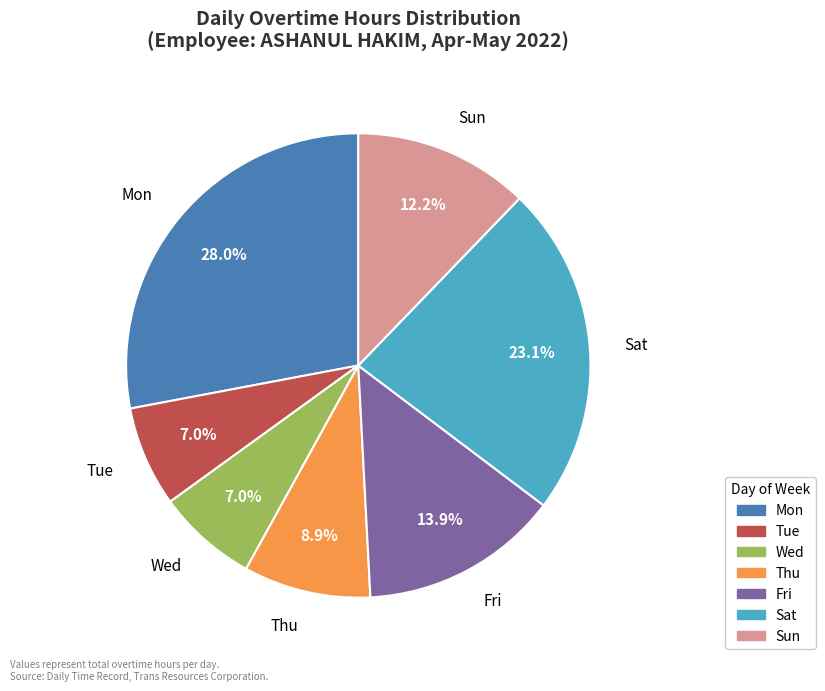

Does Mon represent more than half of the total?

No